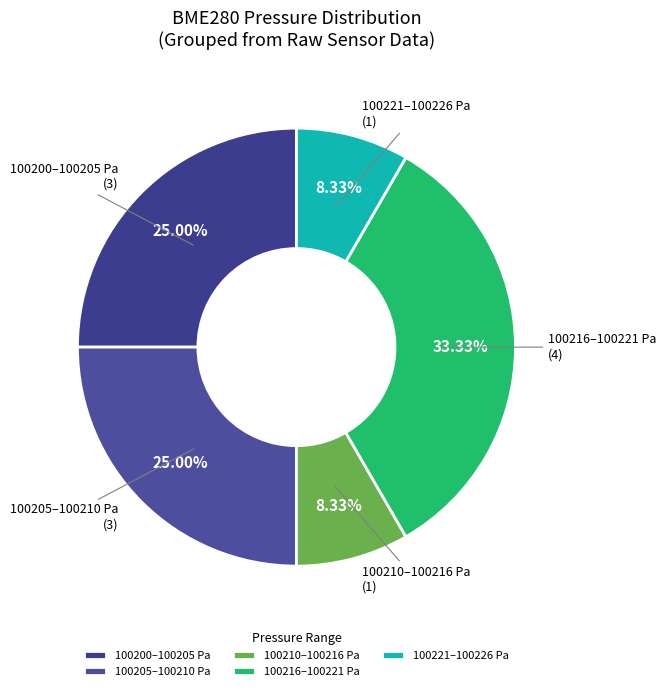

Is there any slice that represents more than half of the pie?

No